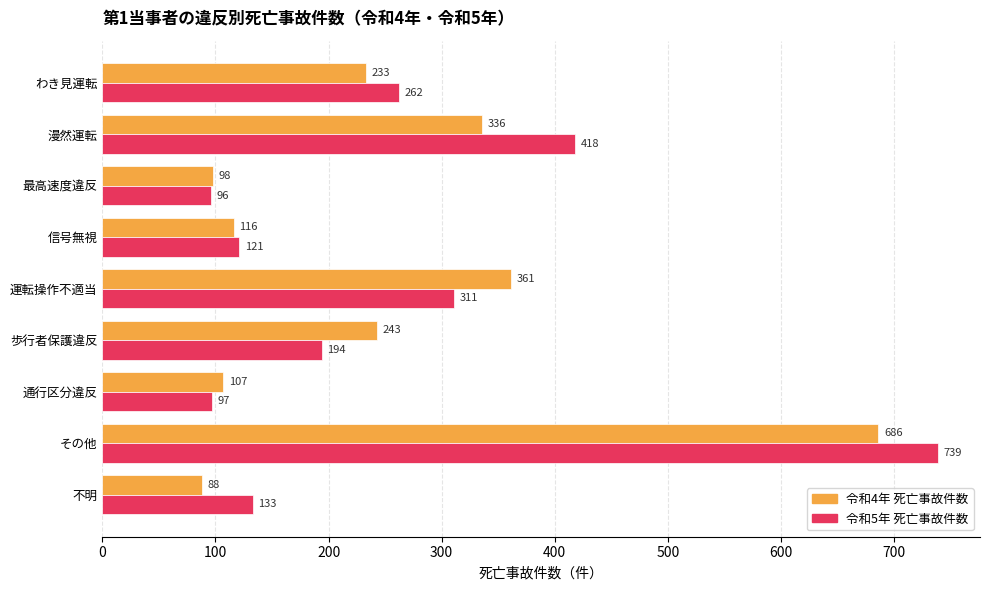

At how many categories does at least one series exceed 130?

6